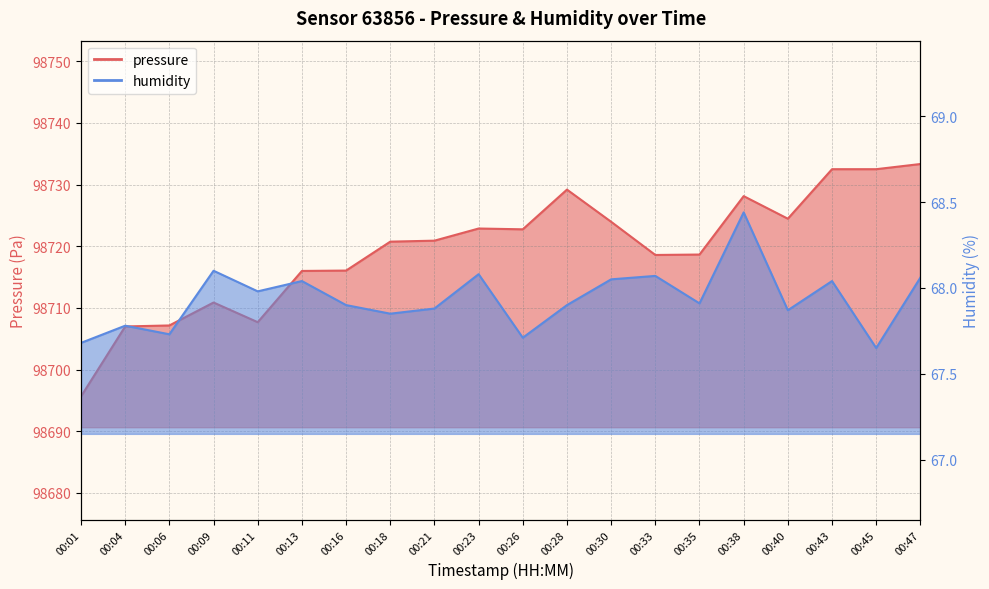

Read the pressure value at 00:26.

98722.8